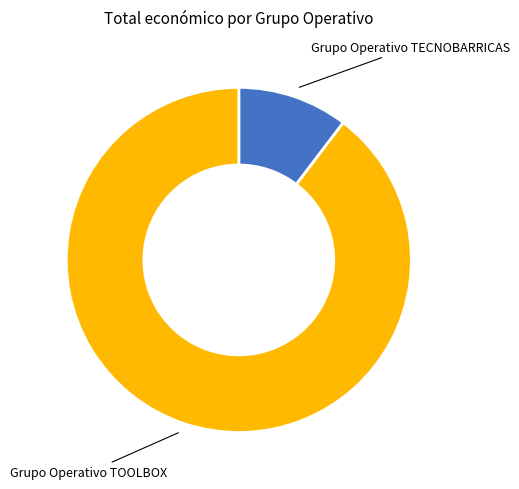

What is the ratio of the value at Grupo Operativo TECNOBARRICAS to the value at Grupo Operativo TOOLBOX?

0.1